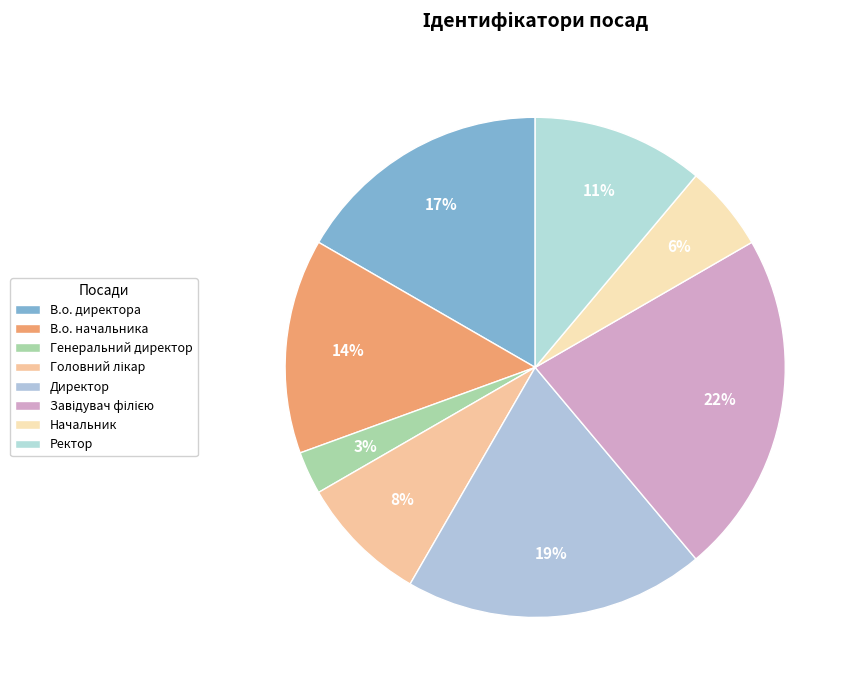

Count the number of slices in the pie.

8